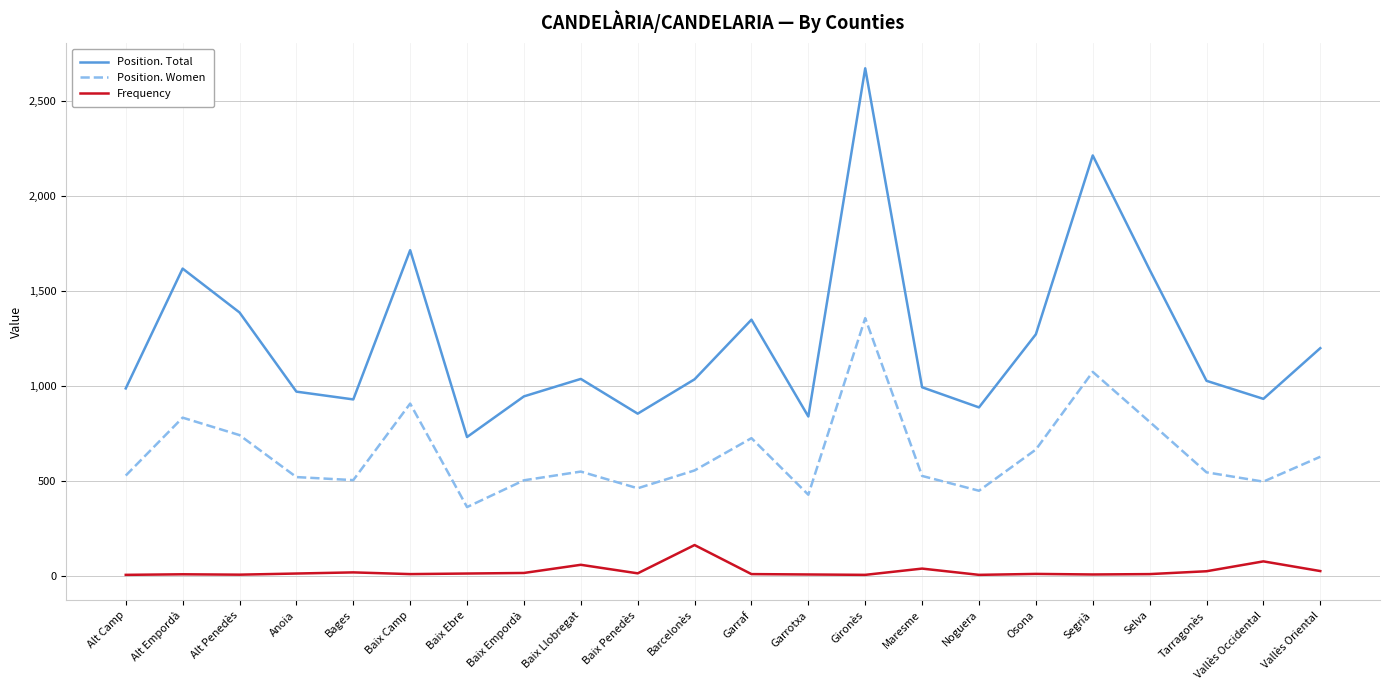

What is the spread (max minus min) of values at Baix Camp?

1706